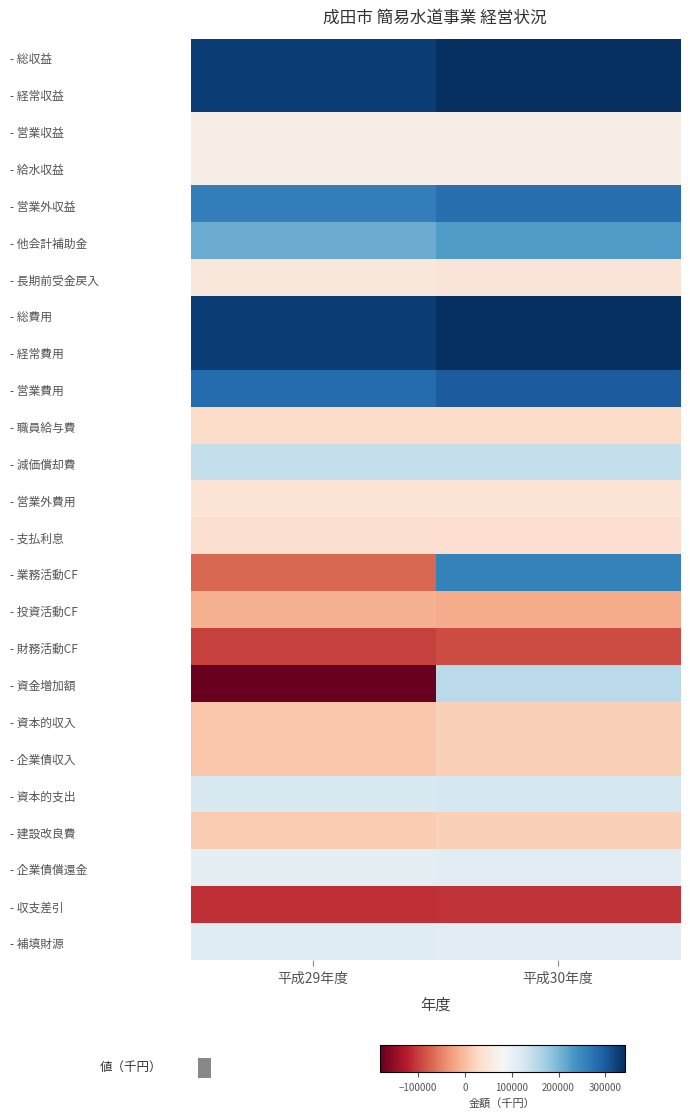

At 平成29年度, list the series in order from largest to smallest.

- 総収益, - 経常収益, - 総費用, - 経常費用, - 営業費用, - 営業外収益, - 他会計補助金, - 減価償却費, - 資本的支出, - 補填財源, - 企業債償還金, - 営業収益, - 給水収益, - 長期前受金戻入, - 営業外費用, - 支払利息, - 職員給与費, - 建設改良費, - 資本的収入, - 企業債収入, - 投資活動CF, - 業務活動CF, - 財務活動CF, - 収支差引, - 資金増加額